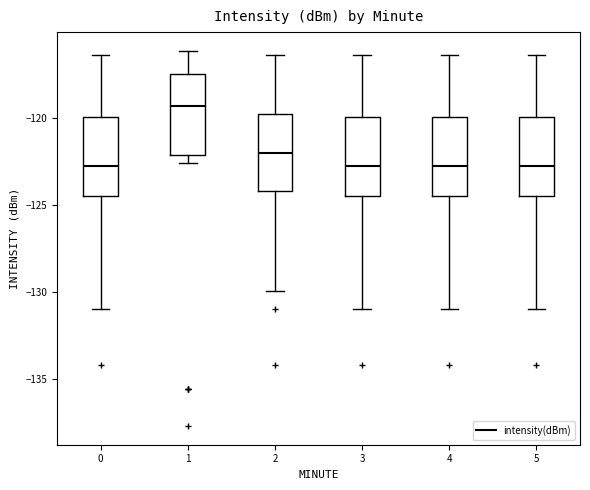

Reading left to right, transcribe this box plot: for each box, give where its median line is, the range the box spans, and where its two whiskers end, as read against the y-axis. The values are not printed on the chart, so give them approximately, as read against the axis.

0: median -123.0, box -124.5 to -120.0, whiskers -131.0 to -116.5
1: median -119.5, box -122.0 to -117.5, whiskers -122.5 to -116.0
2: median -122.0, box -124.0 to -120.0, whiskers -130.0 to -116.5
3: median -123.0, box -124.5 to -120.0, whiskers -131.0 to -116.5
4: median -123.0, box -124.5 to -120.0, whiskers -131.0 to -116.5
5: median -123.0, box -124.5 to -120.0, whiskers -131.0 to -116.5